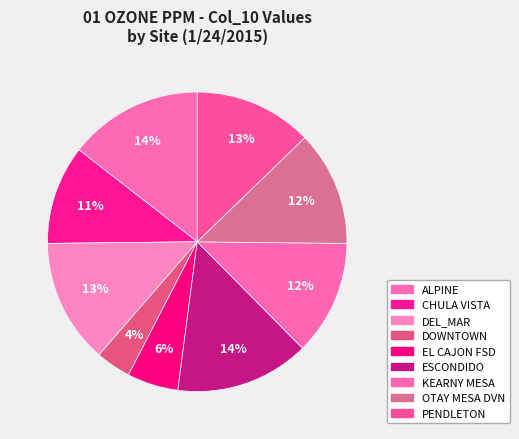

What portion of the pie excludes ALPINE?

85.5%